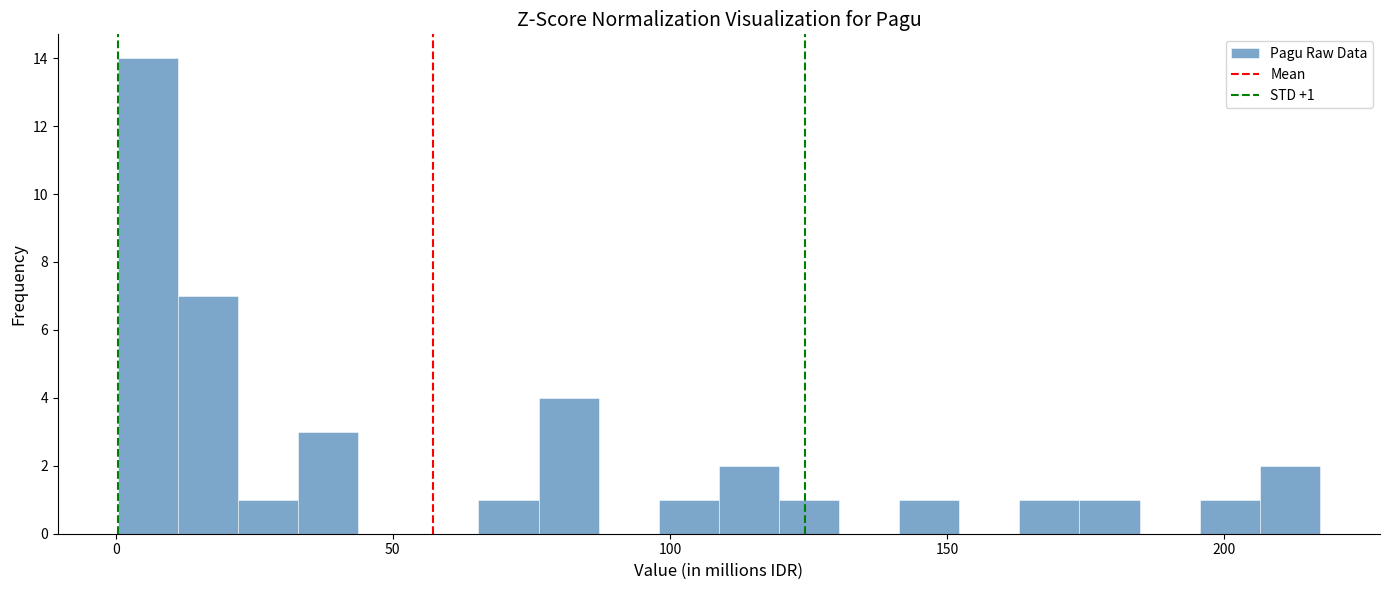

Around what value on the x-axis is the tallest bar? Give the approximate position of its centre, as read against the axis.

5